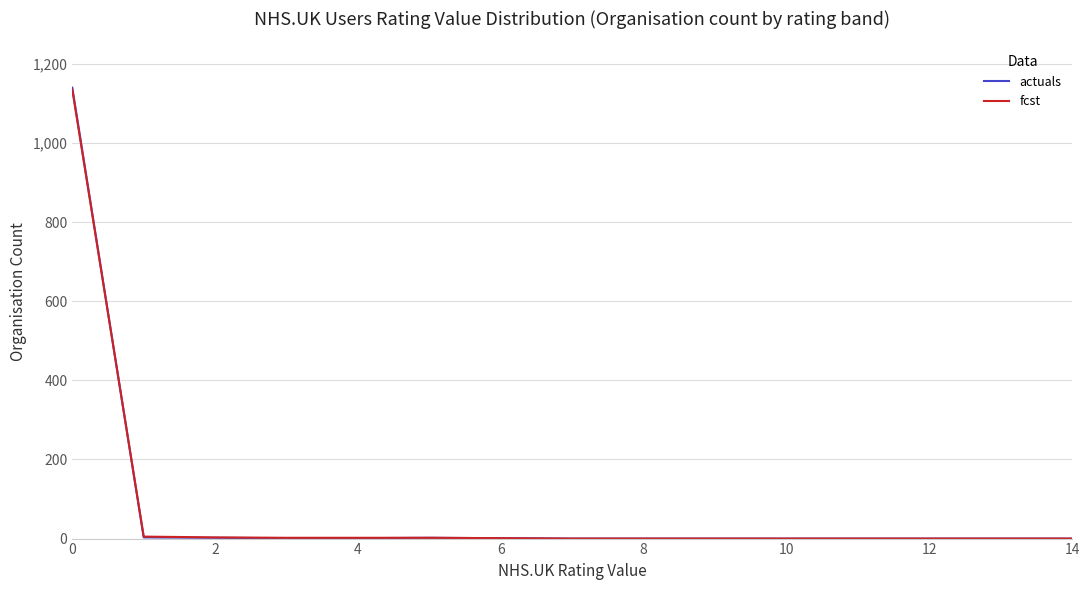

Which series has the widest spread of values?

actuals